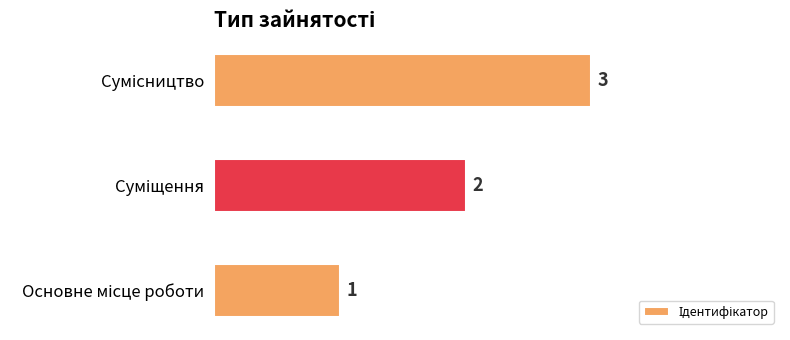

What is the greatest value displayed?

3